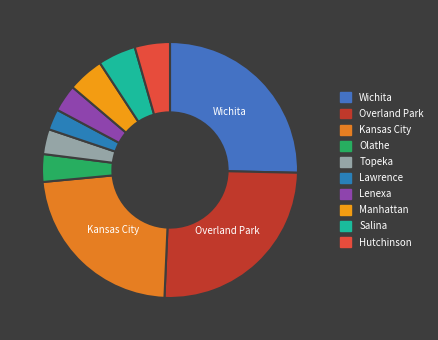

Rank the categories by value from lowest to highest.

Lawrence, Topeka, Lenexa, Olathe, Hutchinson, Manhattan, Salina, Kansas City, Wichita, Overland Park